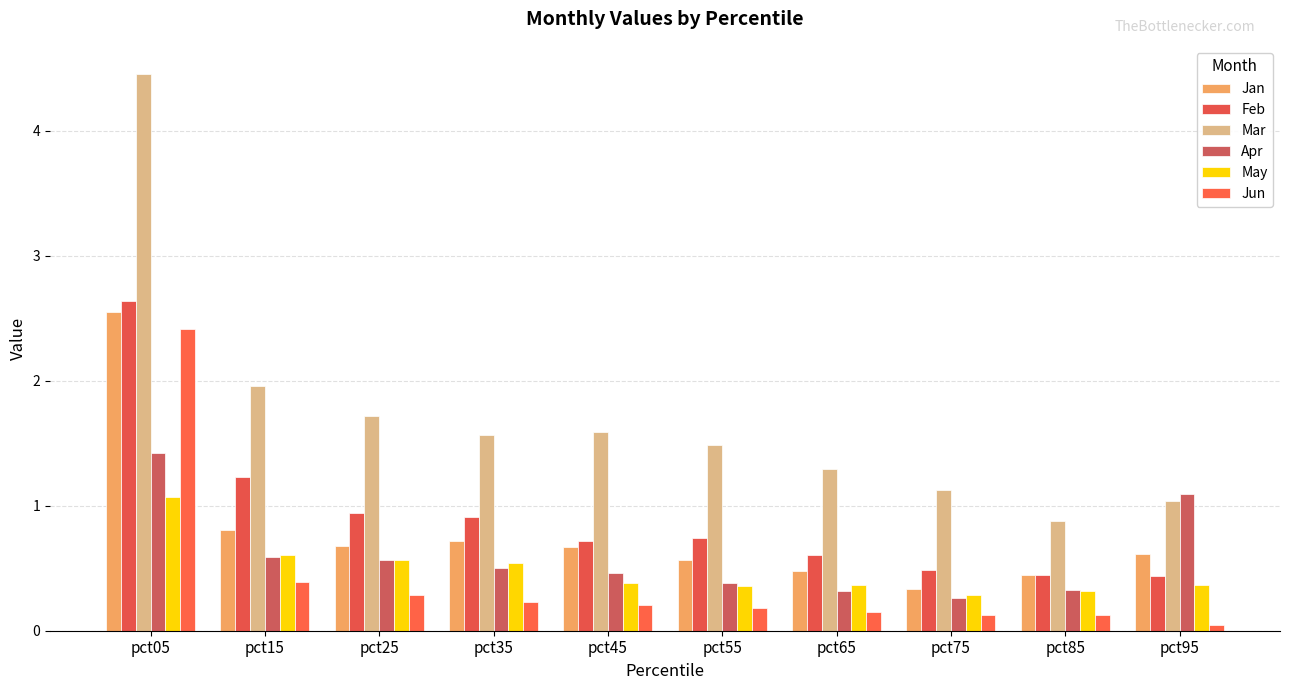

Rank the series at pct45 from lowest to highest value.

Jun, May, Apr, Jan, Feb, Mar